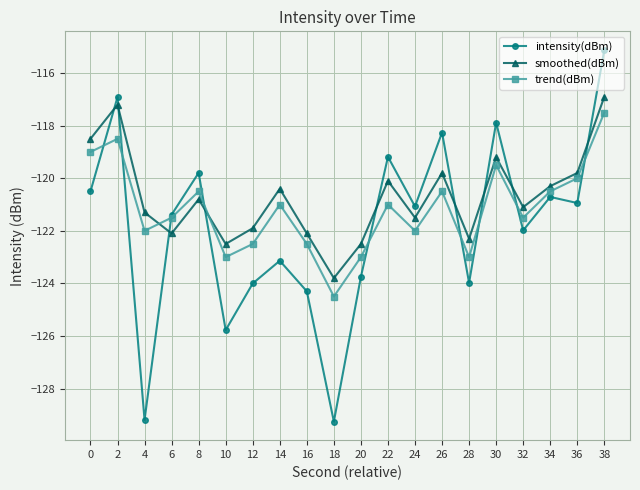

Where do smoothed(dBm) and trend(dBm) first cross each other?

4 and 6